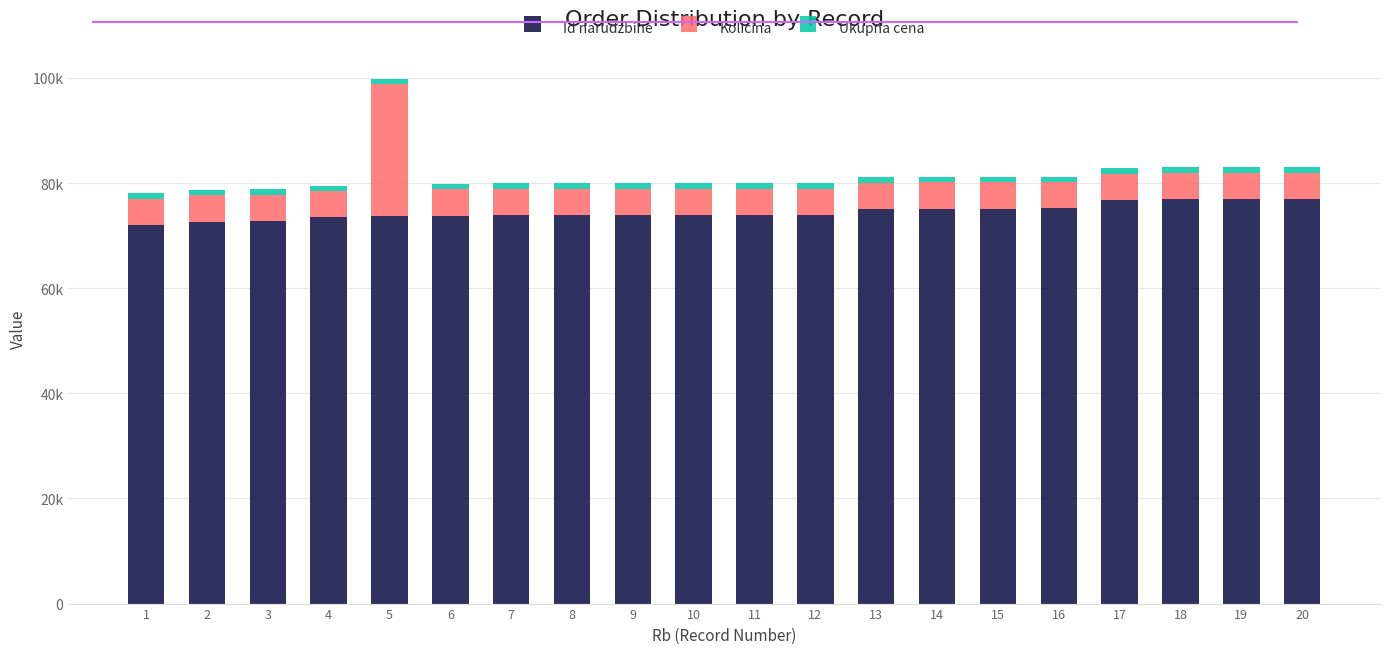

Are the bars grouped side by side (vs. stacked)?

No